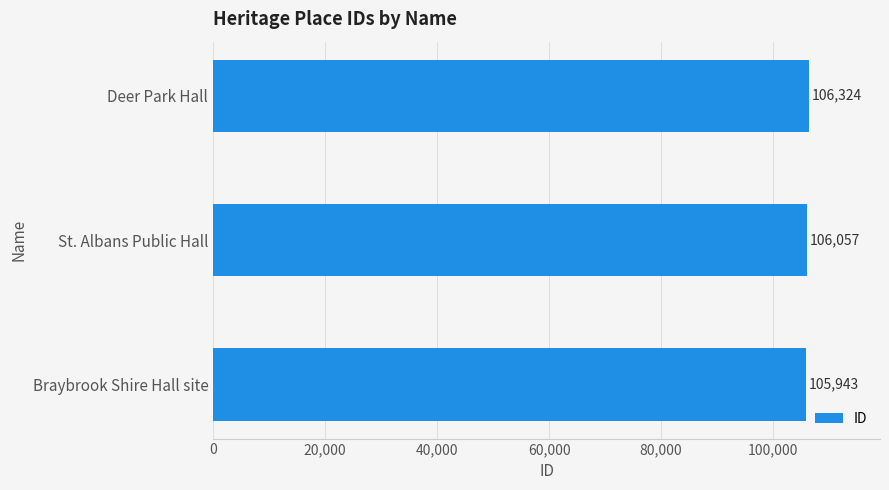

What is the change in value from Braybrook Shire Hall site to St. Albans Public Hall?

+114